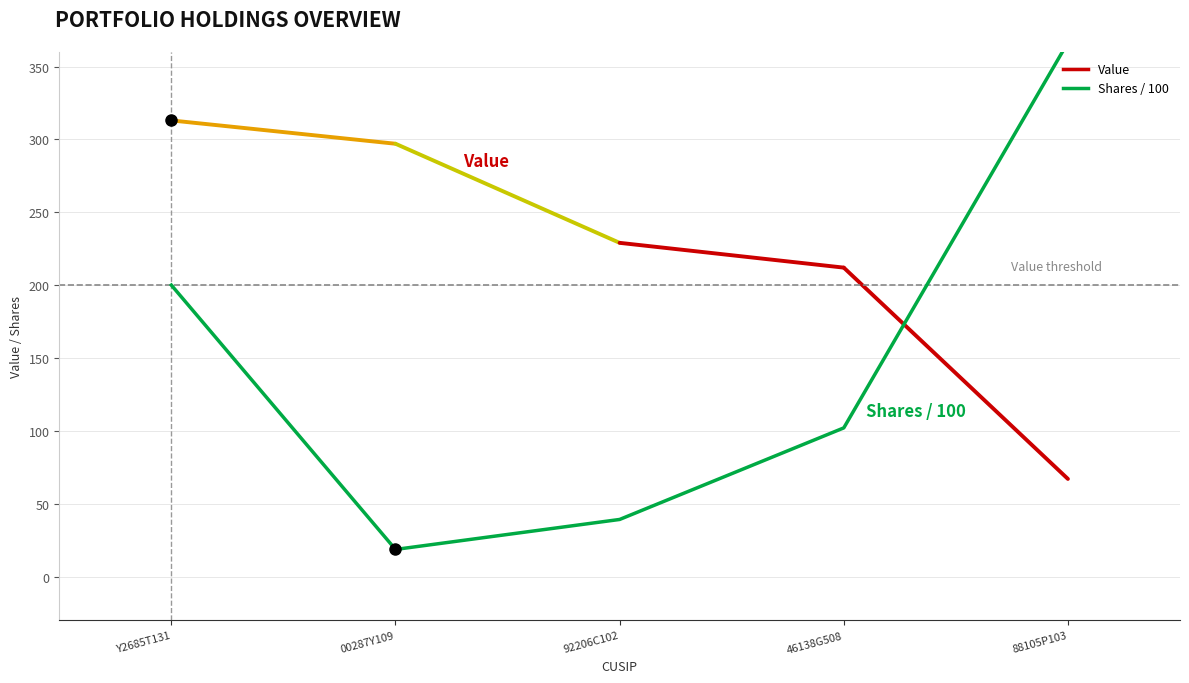

Where do Value and Shares / 100 first cross each other?

46138G508 and 88105P103